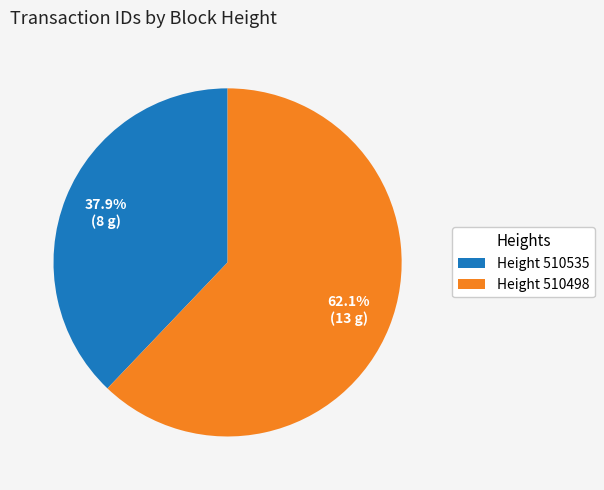

What percentage is NOT represented by Height 510498?

37.9%